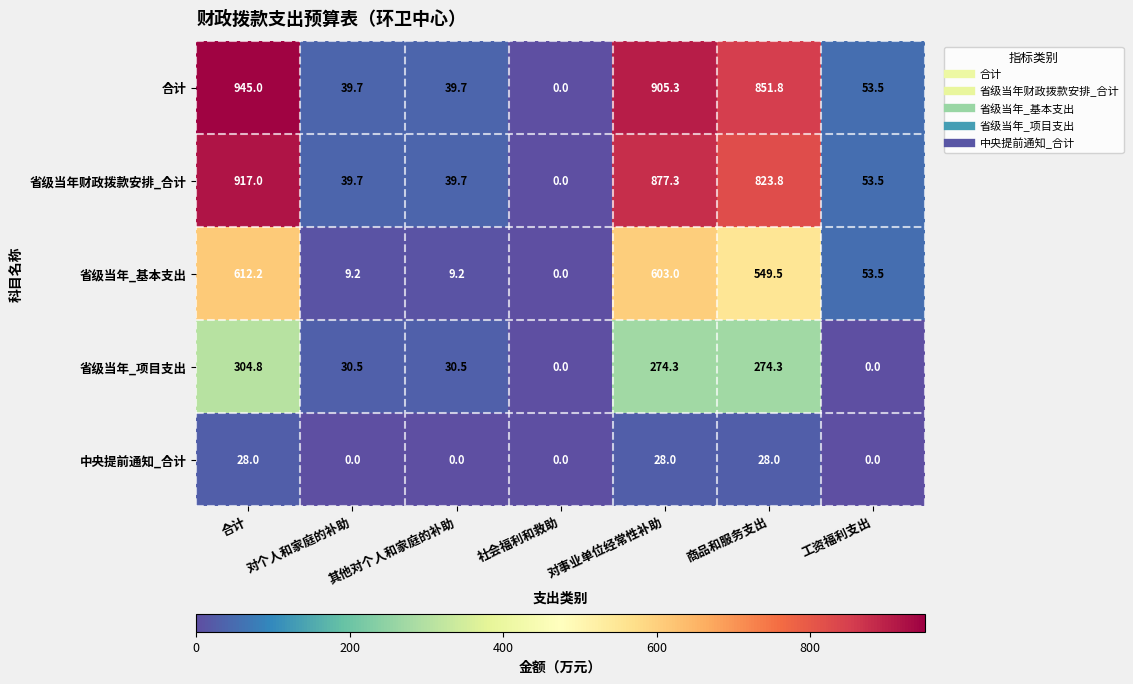

Which series has the widest spread of values?

合计